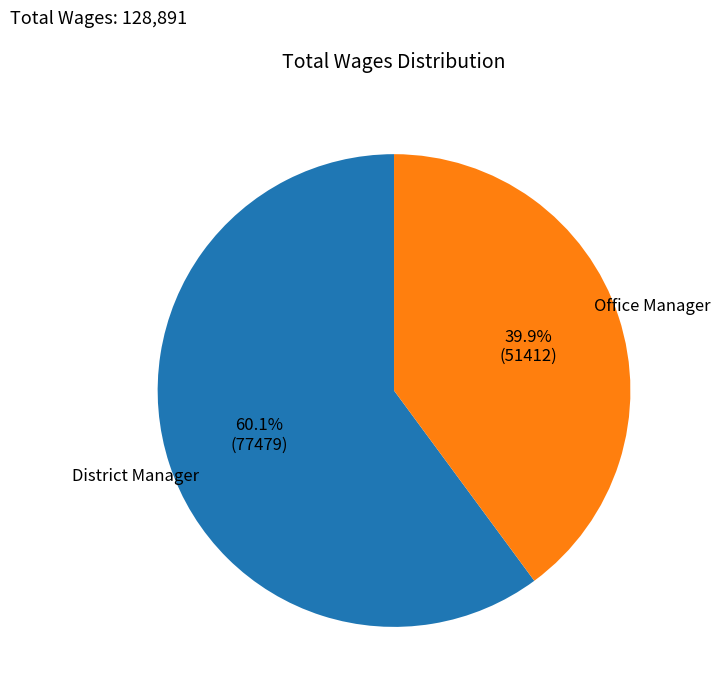

To the nearest percent, what percentage of the pie is District Manager?

60%